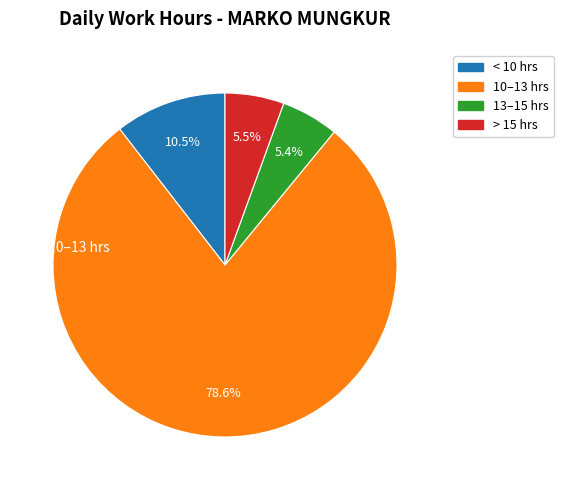

Is there a majority slice in this chart?

Yes